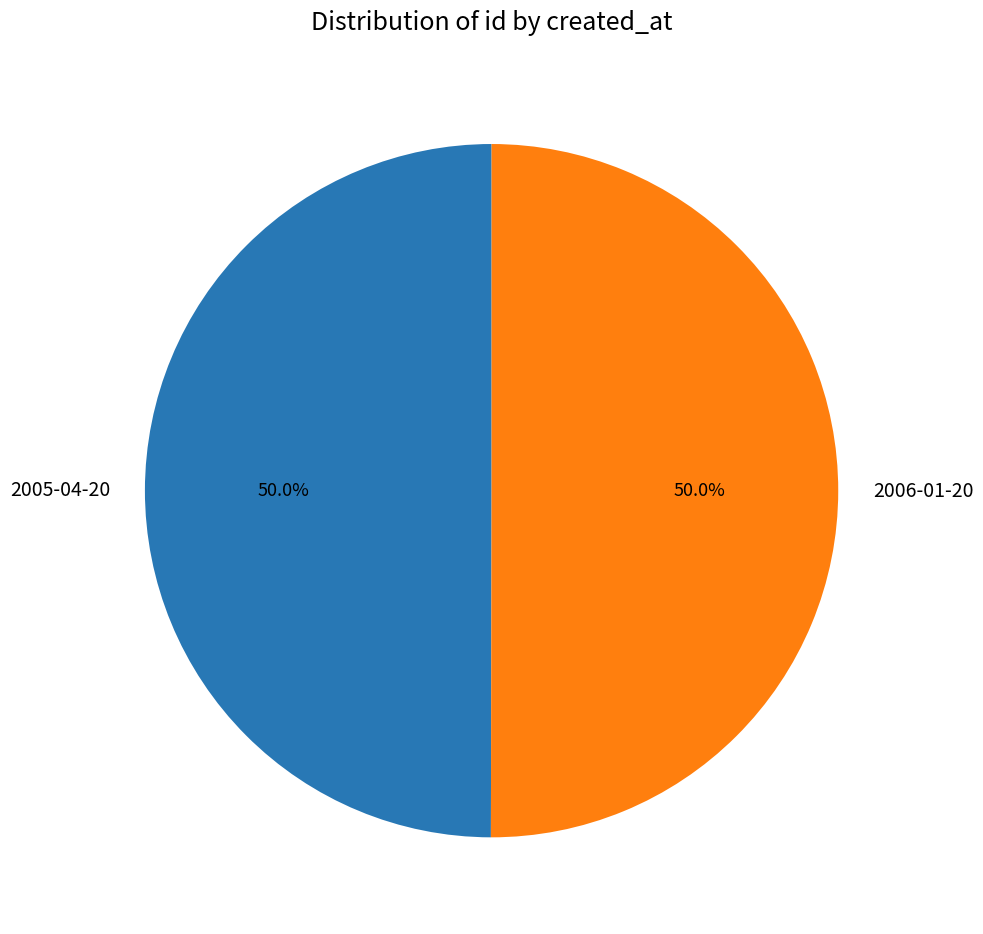

Approximately how many times larger is the value at 2006-01-20 compared to 2005-04-20?

1.0